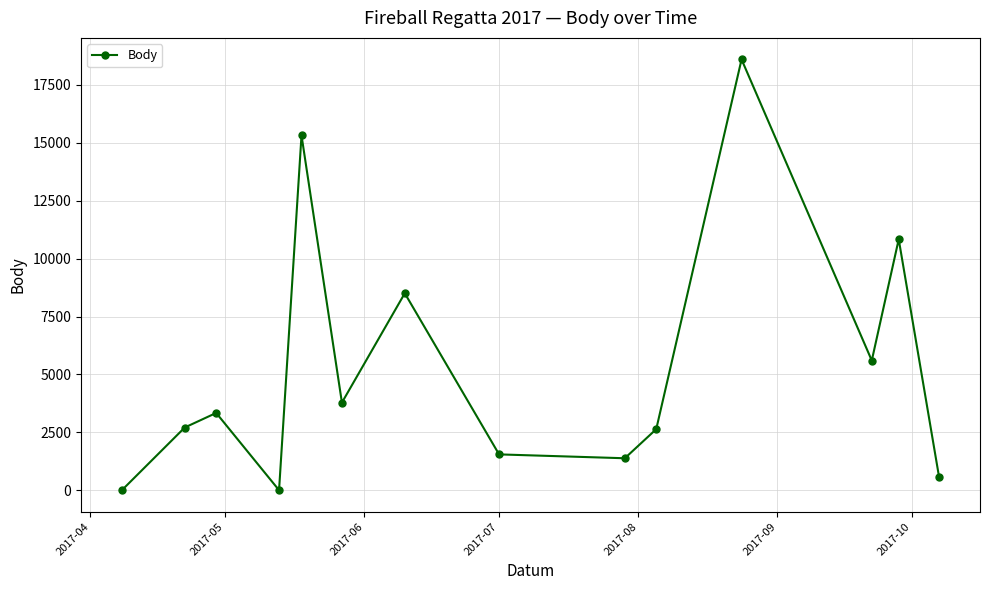

What is the greatest value displayed?

18604